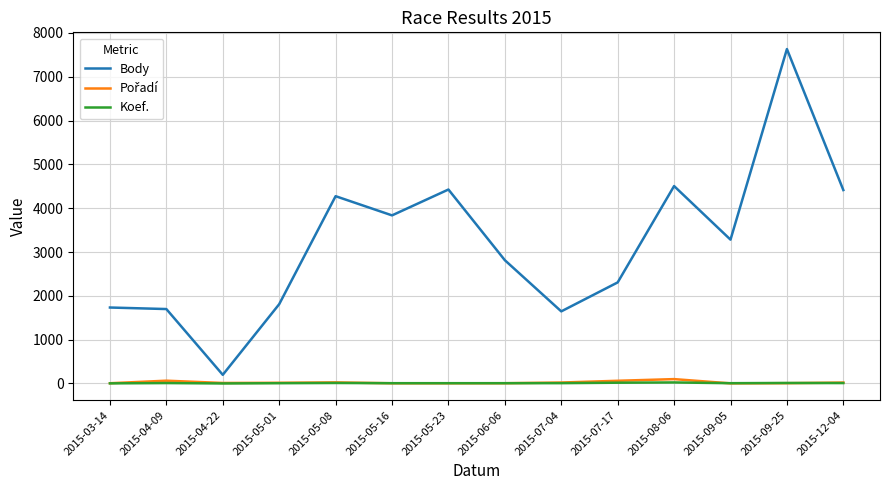

Which series has the largest range (max minus min)?

Body